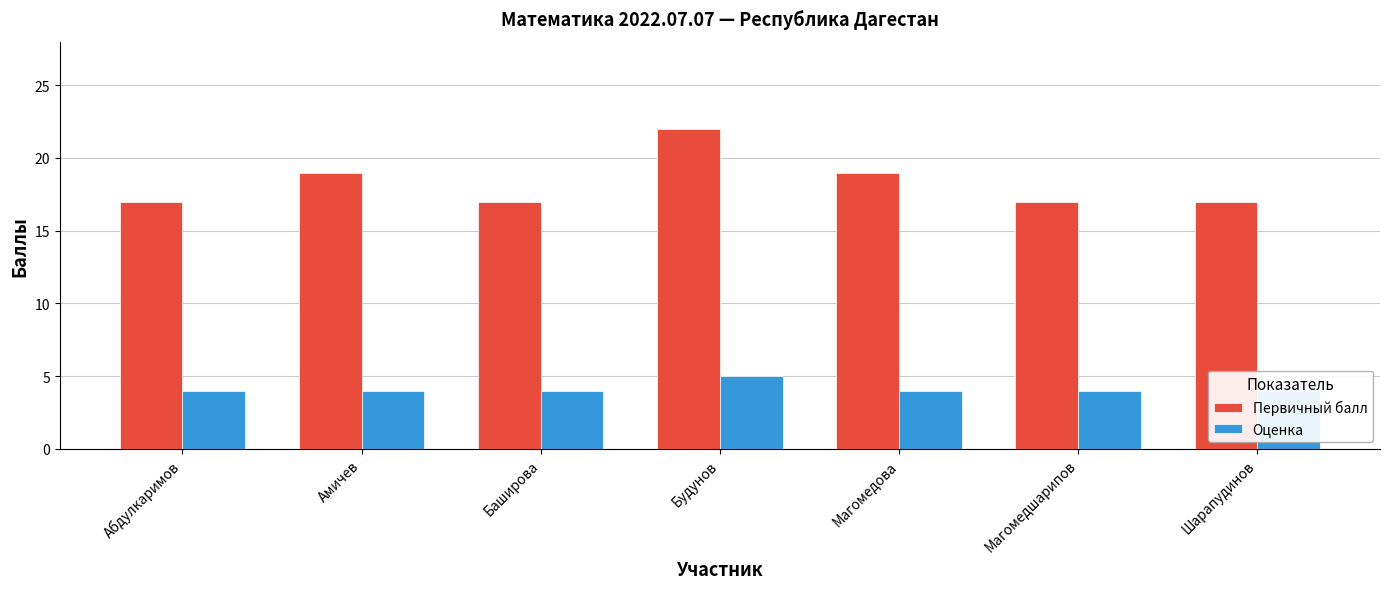

The Оценка series shows 4 at Шарапудинов. True or false?

True